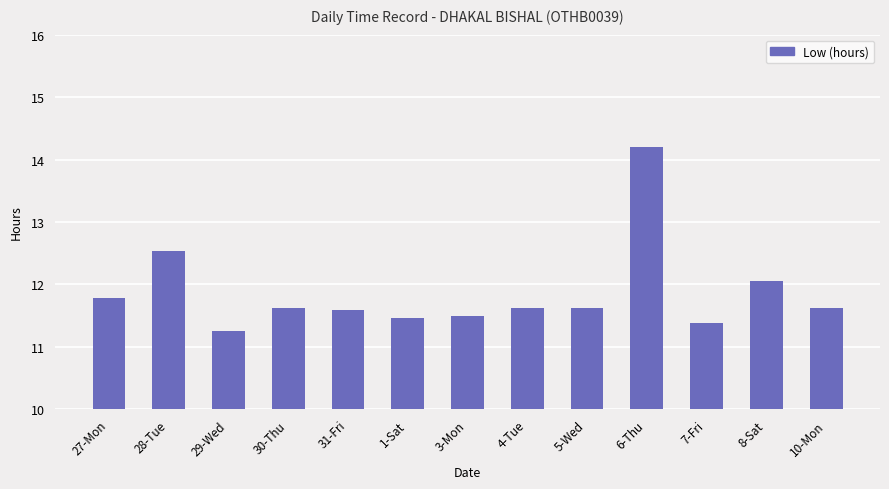

What is the maximum value shown in the chart?

14.2